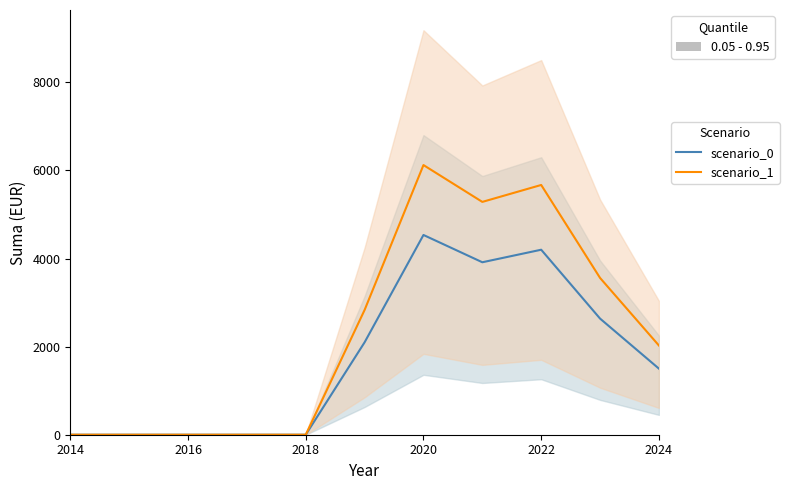

Which series has the widest spread of values?

scenario_1